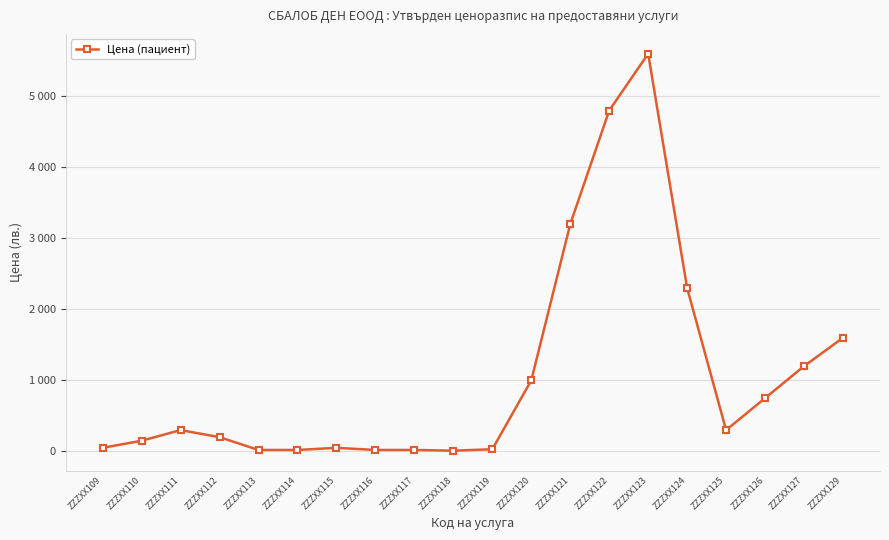

What is the change in value from ZZZXX121 to ZZZXX129?

-1600